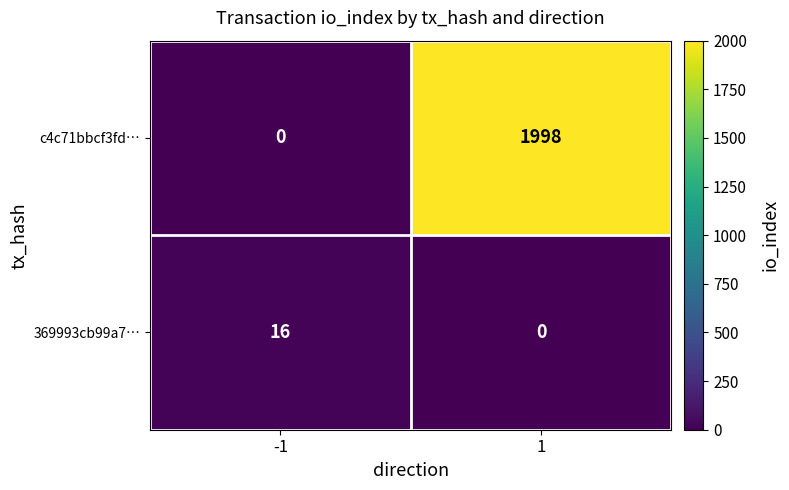

List the series in order of their peak value, highest first.

c4c71bbcf3fd…, 369993cb99a7…